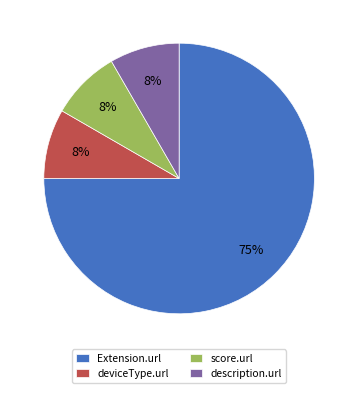

To the nearest percent, what is the average slice percentage?

25%